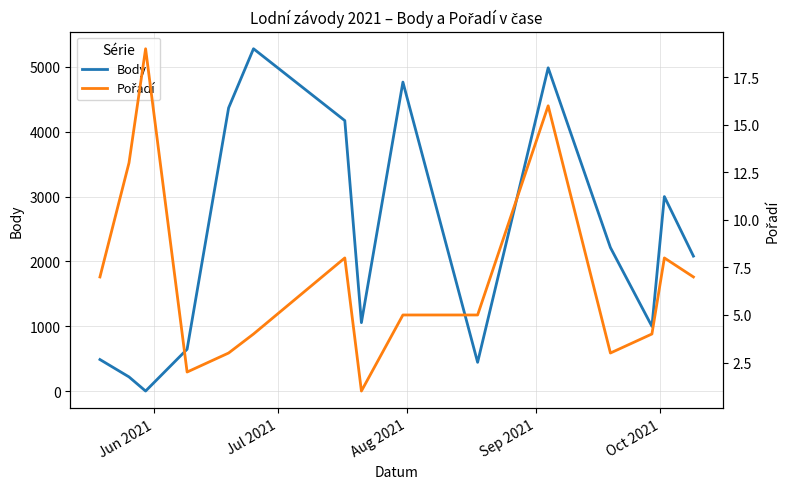

True or false: Body has more than 0 interior local peaks.

True